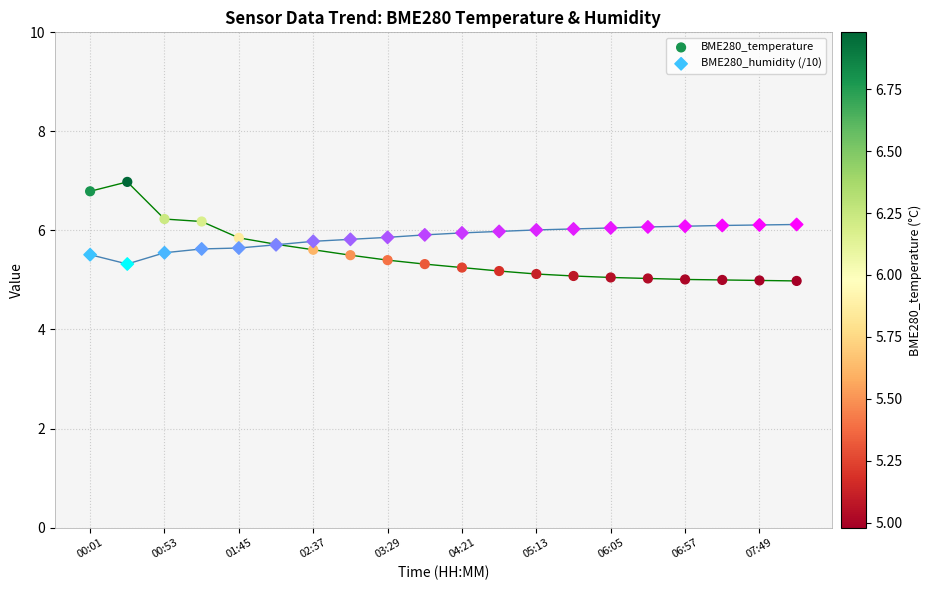

Which series reaches the maximum Y coordinate?

BME280_temperature